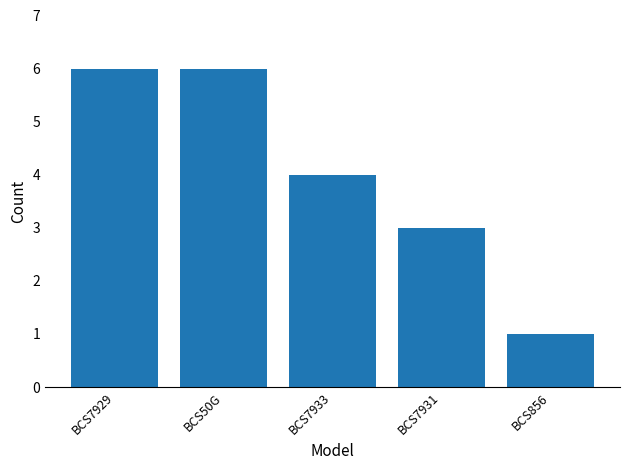

Reading left to right, extract all data points from this chart.

BCS7929=6	BCS50G=6	BCS7933=4	BCS7931=3	BCS856=1